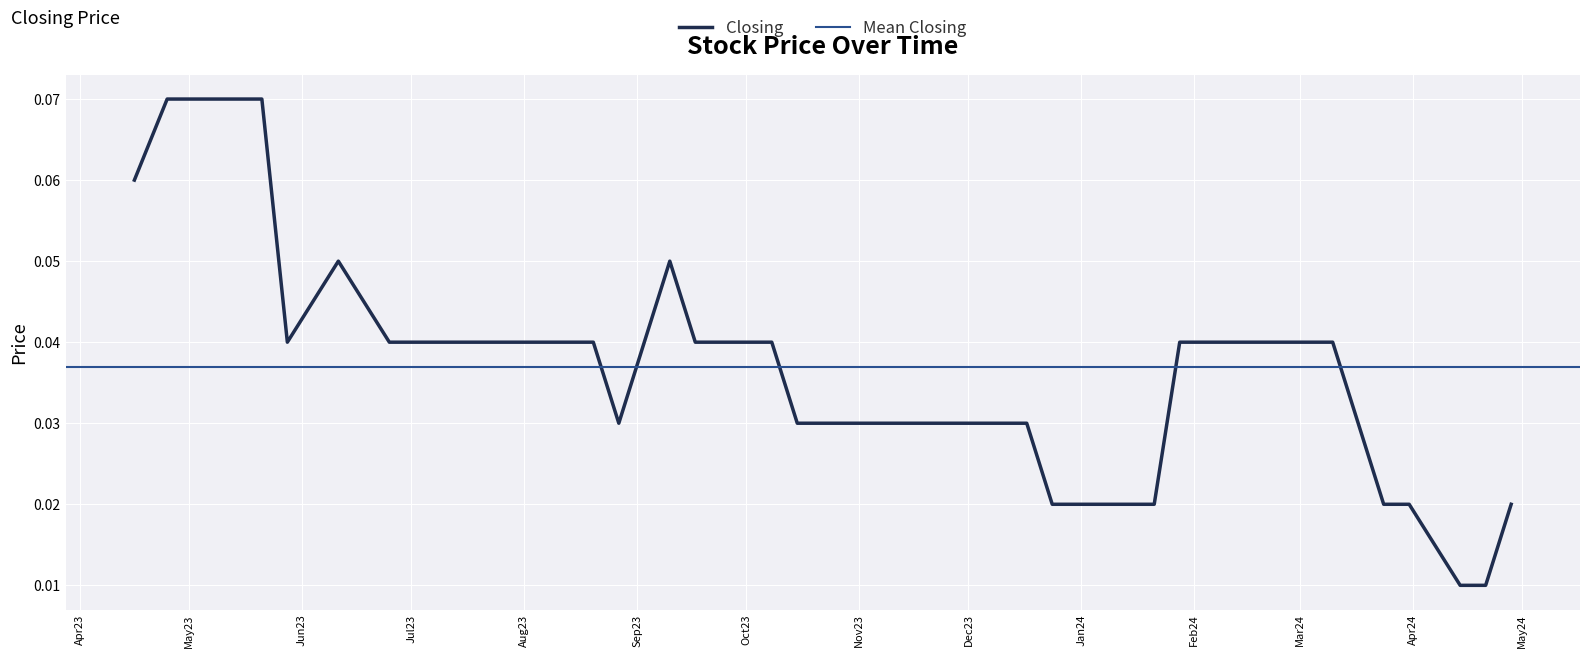

How many interior local peaks (higher than both neighbors) does the data have?

2